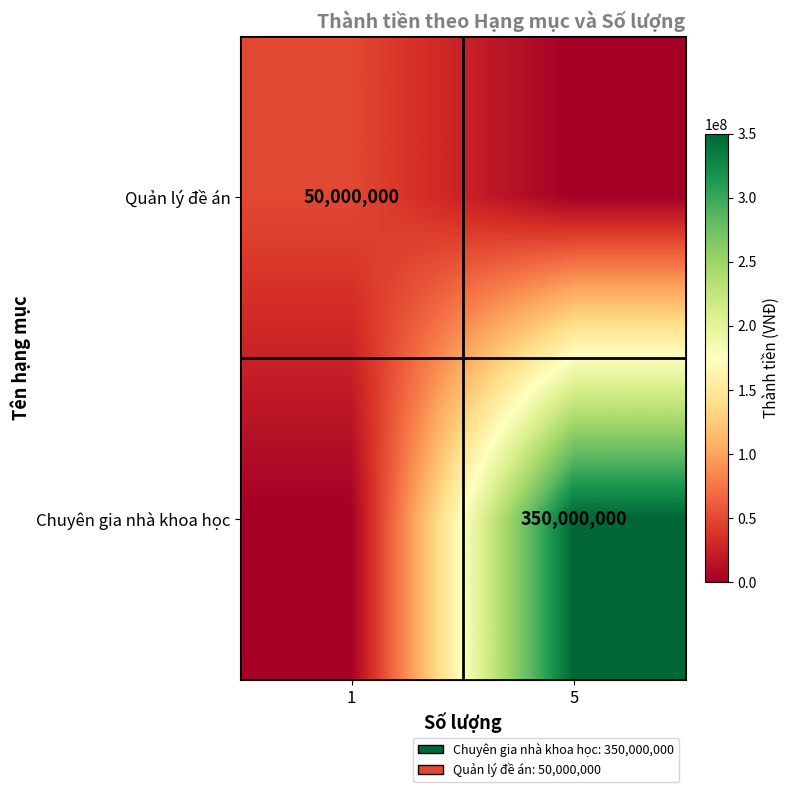

Is the value of Quản lý đề án at 1 greater than the value of Chuyên gia nhà khoa học at 5?

No